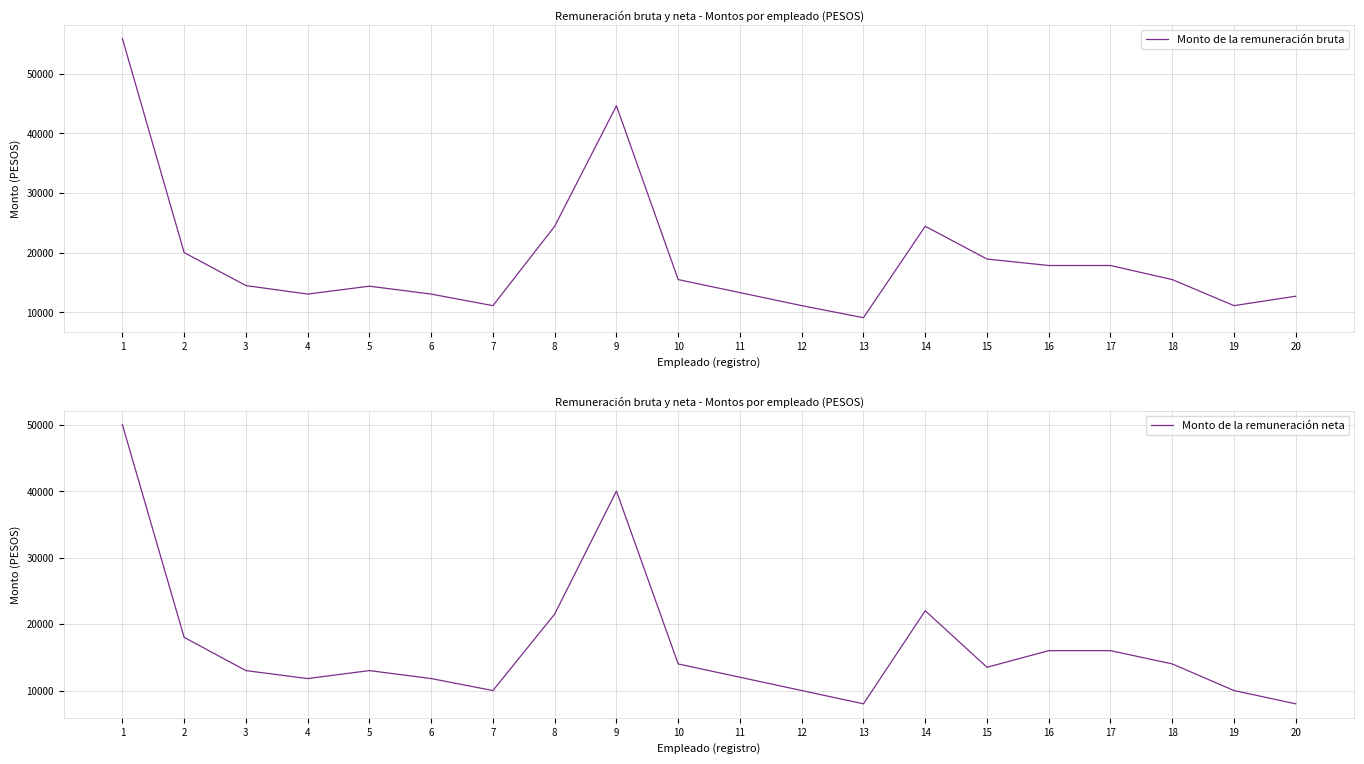

Where does the Monto de la remuneración neta series first go above 13500?

1